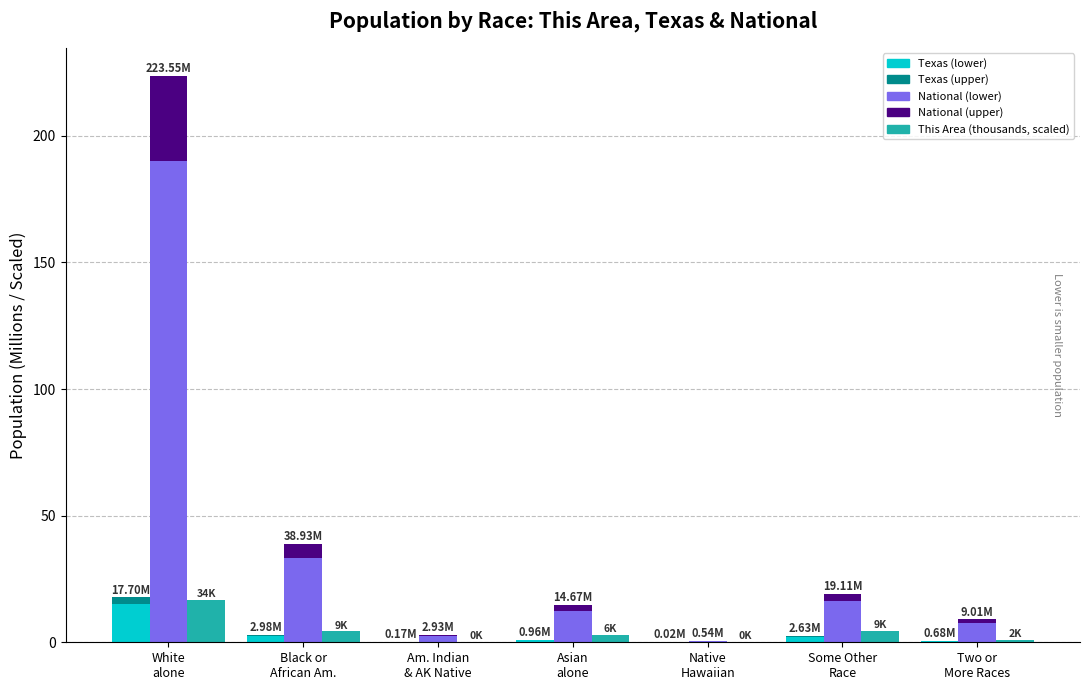

What is the difference between the This Area (thousands) values at White
alone and Am. Indian
& AK Native?

16.5